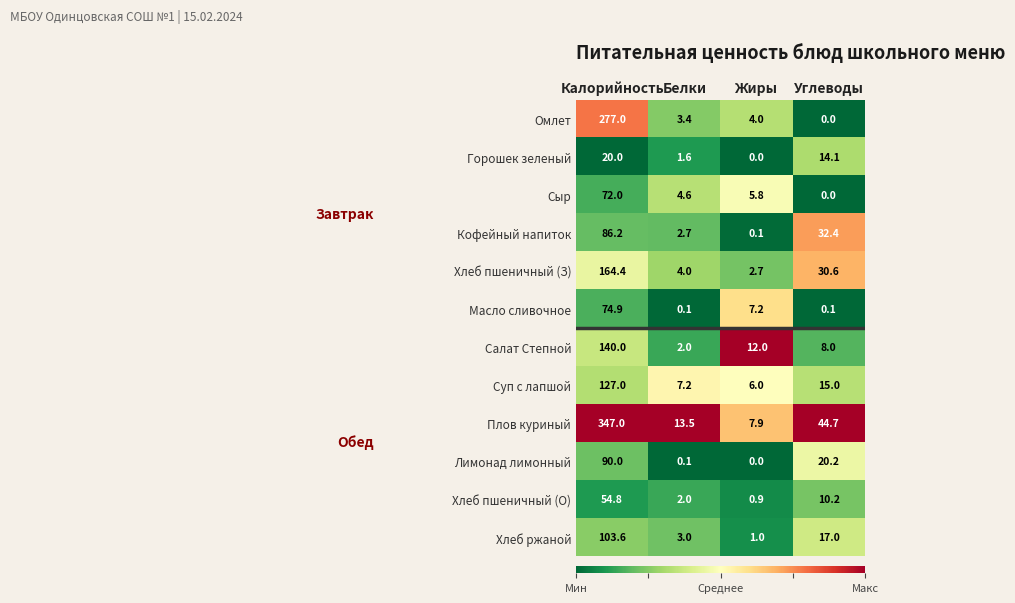

Which series has the largest range (max minus min)?

Плов куриный